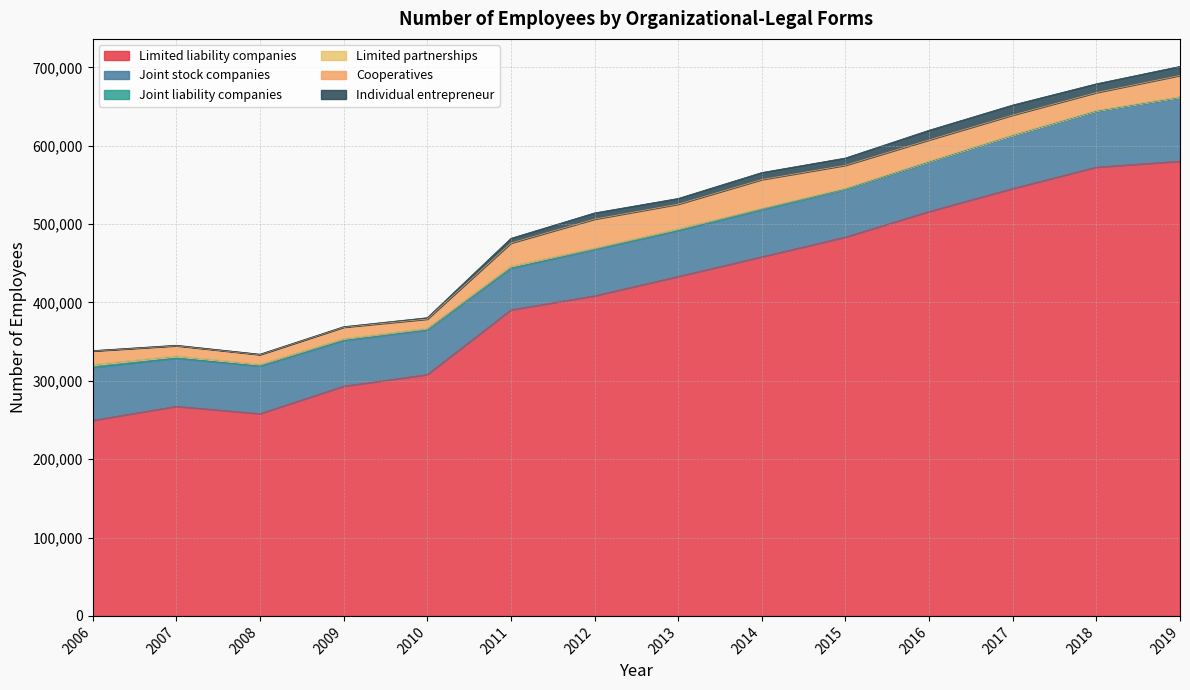

Where is Limited partnerships nearest to the value 251?

2016